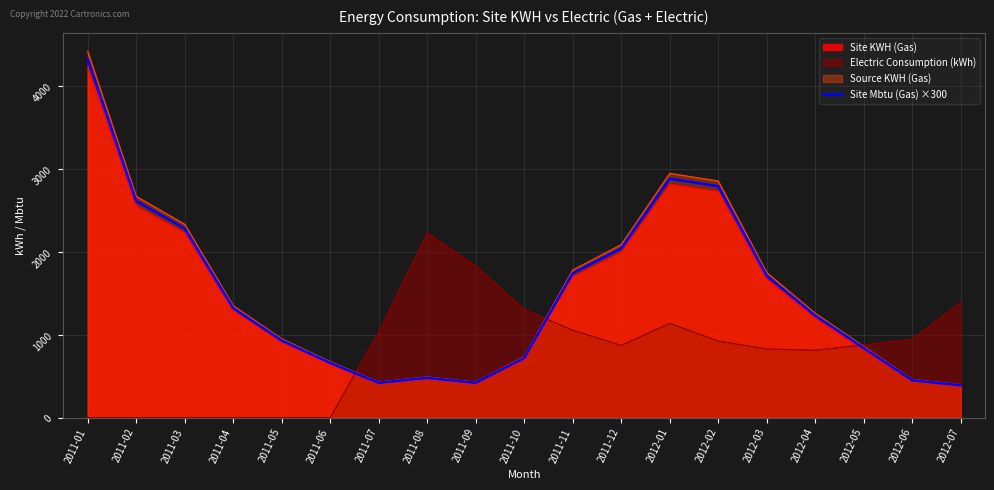

List the labels in order of value, largest first.

2011-01, 2012-01, 2012-02, 2011-02, 2011-03, 2011-12, 2011-11, 2012-03, 2011-04, 2012-04, 2011-05, 2012-05, 2011-10, 2011-06, 2011-08, 2012-06, 2011-07, 2011-09, 2012-07